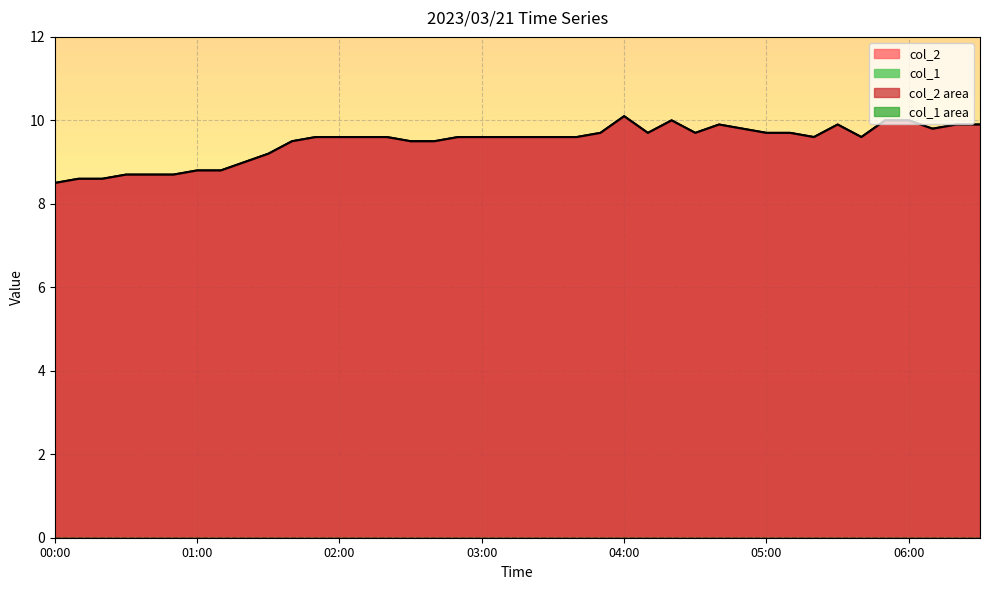

Reading left to right, transcribe all the data shown in this chart.

8.5	8.6	8.6	8.7	8.7	8.7	8.8	8.8	9.0	9.2	9.5	9.6	9.6	9.6	9.6	9.5	9.5	9.6	9.6	9.6	9.6	9.6	9.6	9.7	10.1	9.7	10.0	9.7	9.9	9.8	9.7	9.7	9.6	9.9	9.6	10.0	10.0	9.8	9.9	9.9